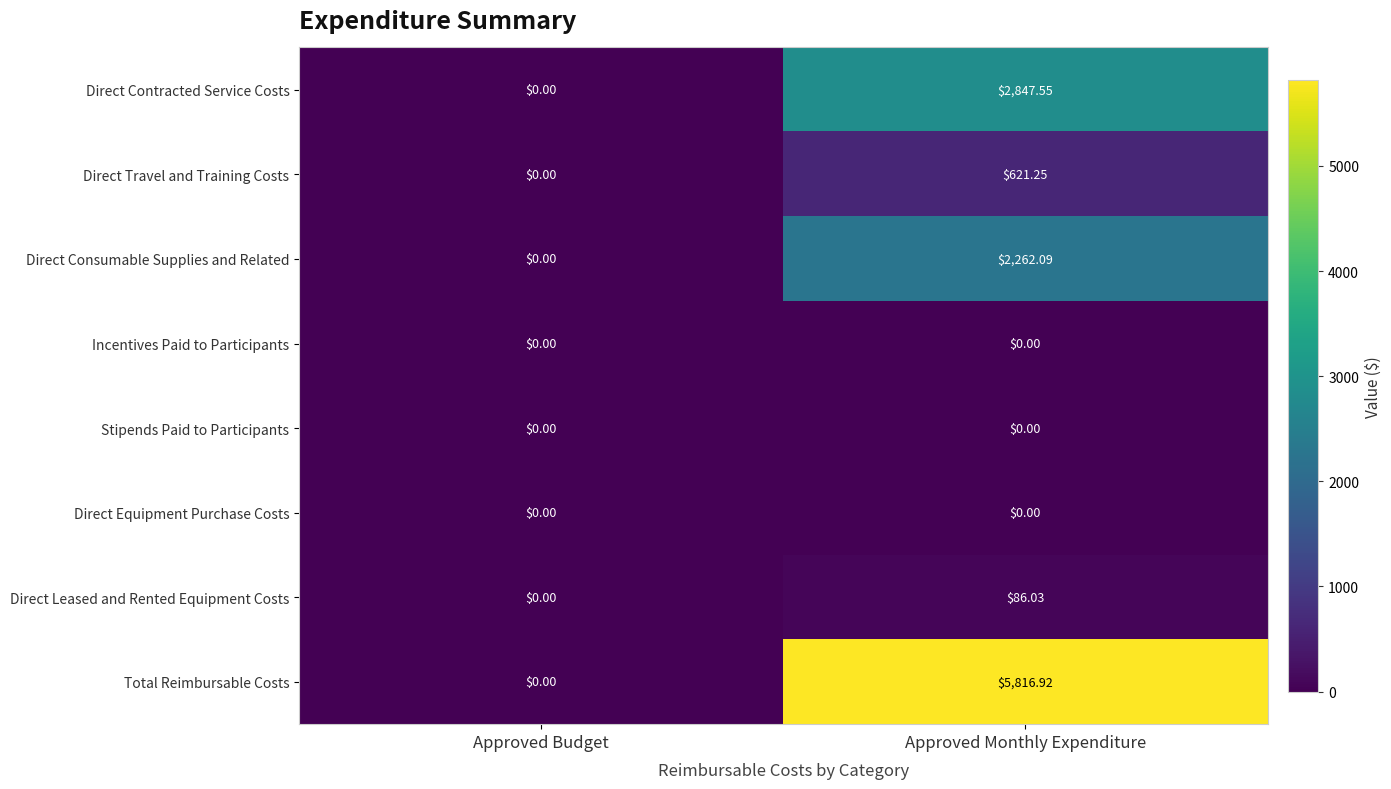

How many categories are shown in the chart?

2